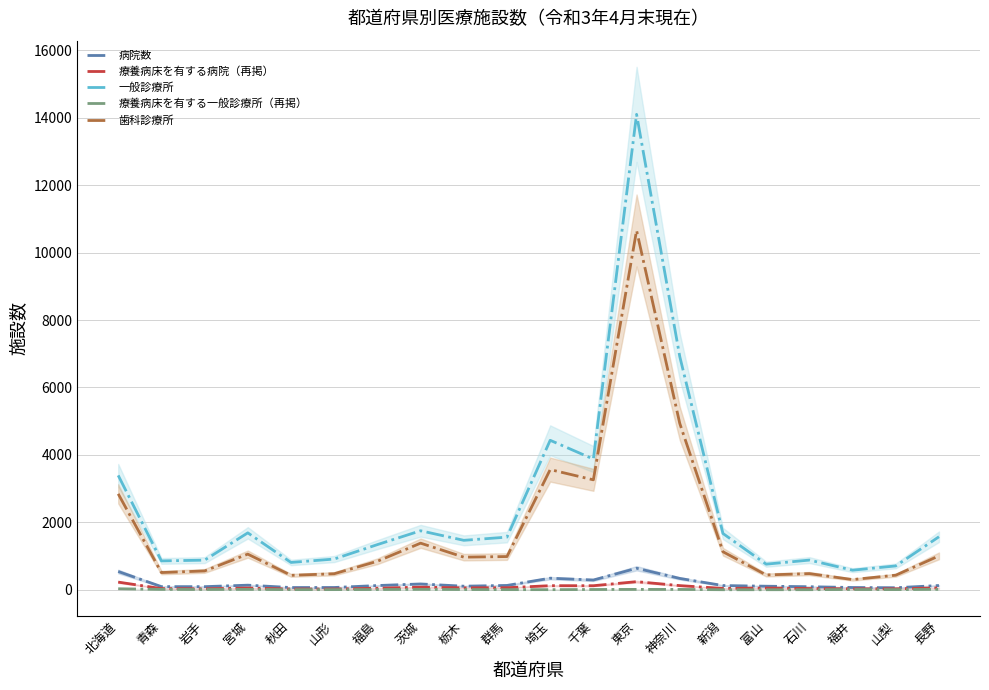

What position from the left is 千葉?

12